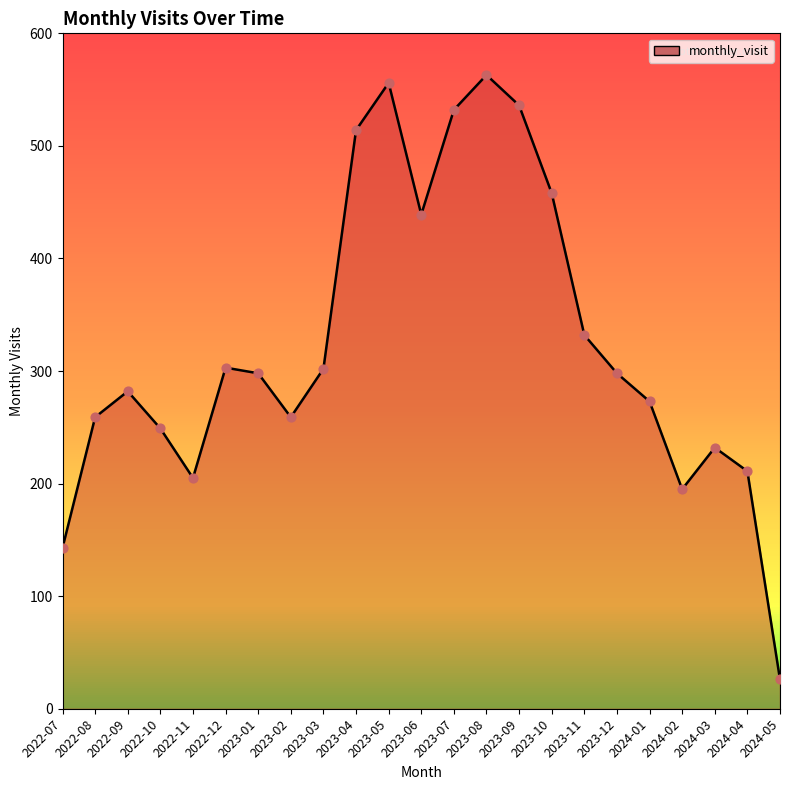

Between 2023-07 and 2023-06, which is larger?

2023-07